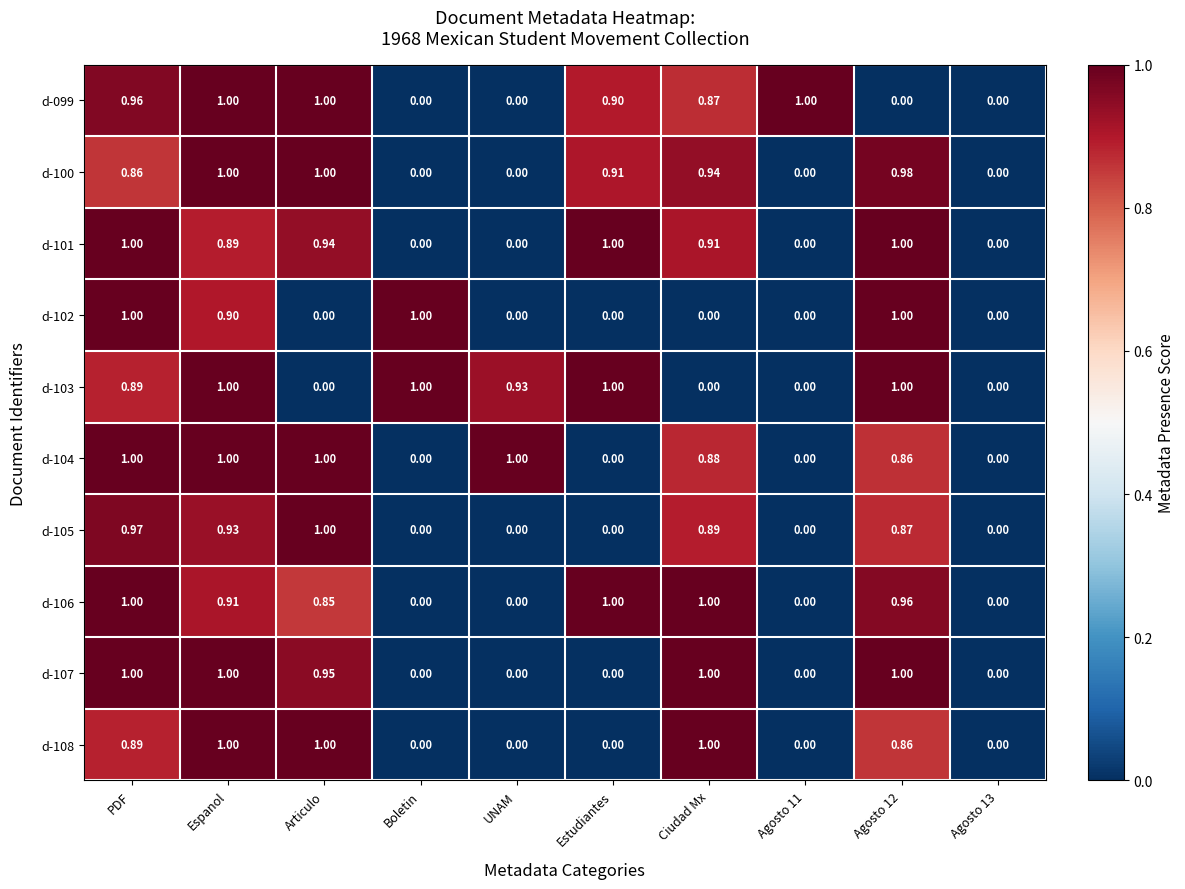

Is the value of d-104 at UNAM greater than the value of d-105 at UNAM?

Yes